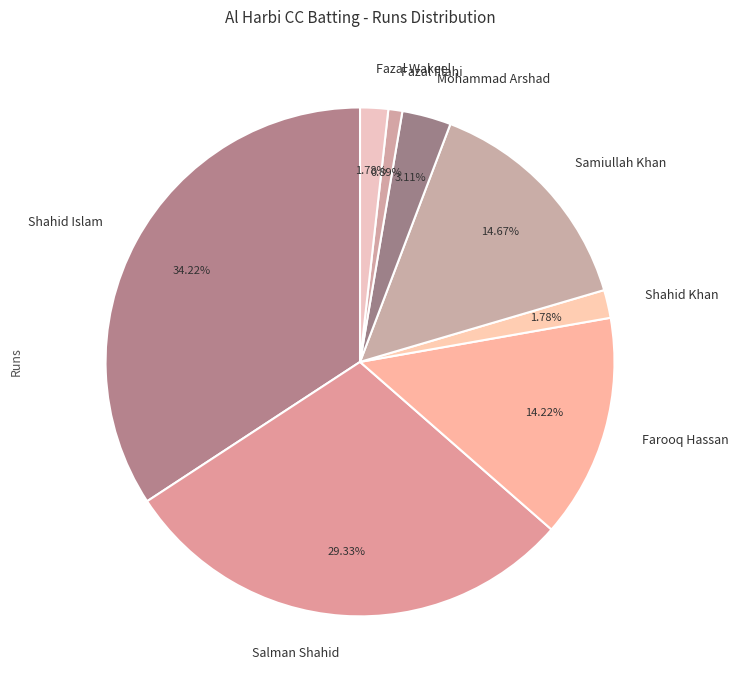

Which category has the smallest portion of the pie?

Fazal Illahi